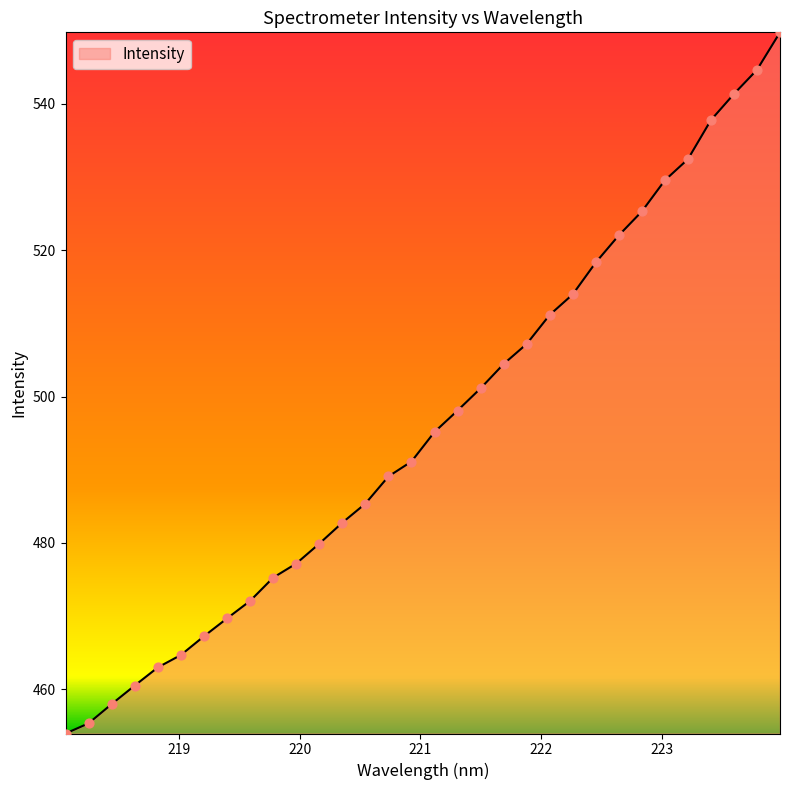

What is the difference between the maximum and minimum values?

95.9